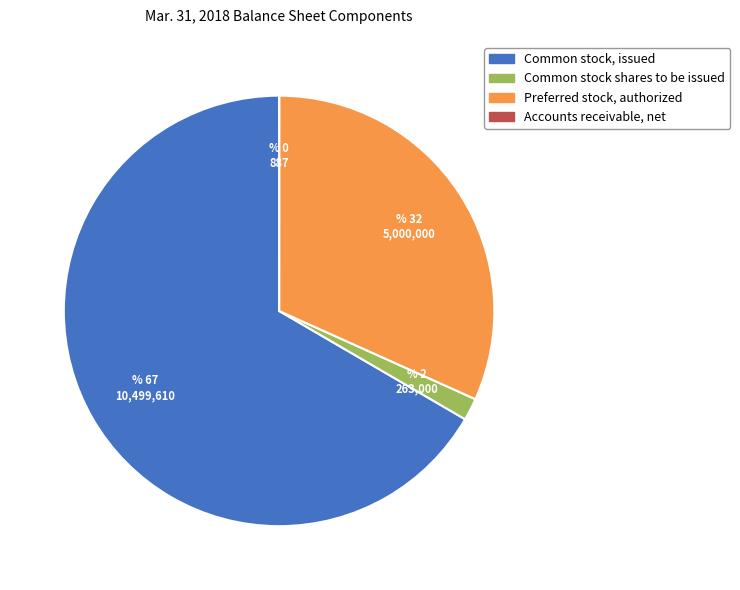

Which category accounts for the majority?

Common stock, issued